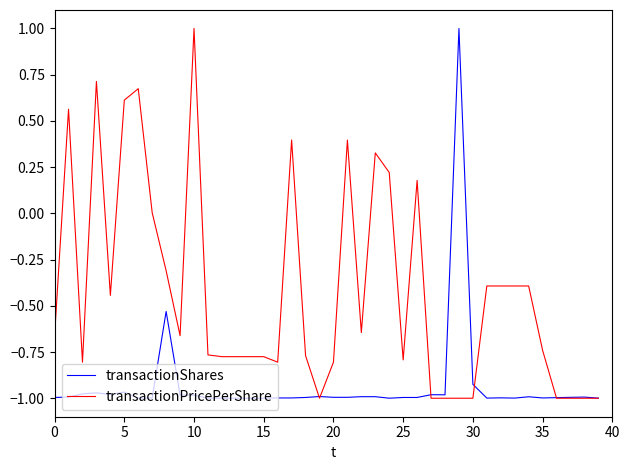

What is the difference between the maximum and minimum values in the transactionPricePerShare series?

2.0